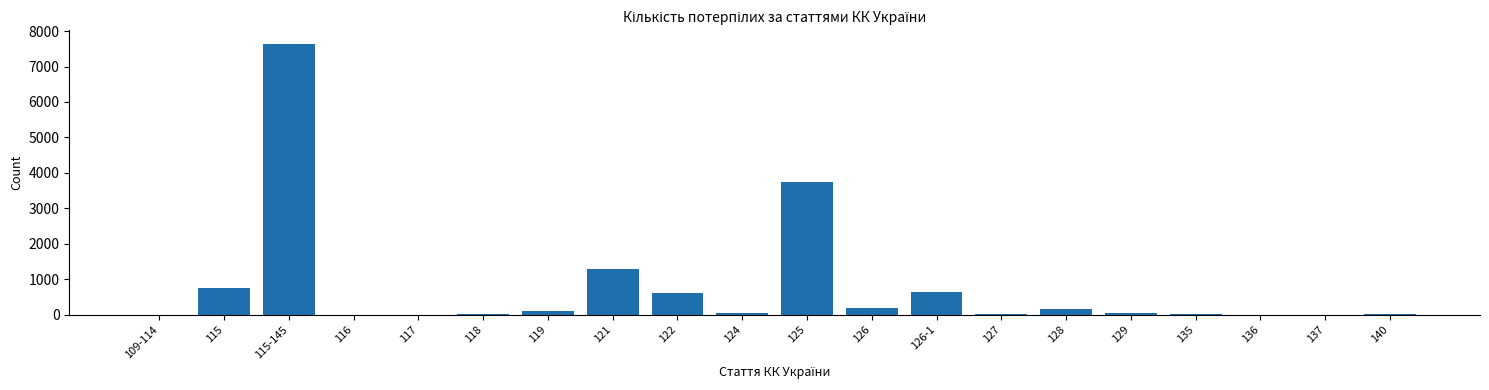

What is the maximum value shown in the chart?

7639